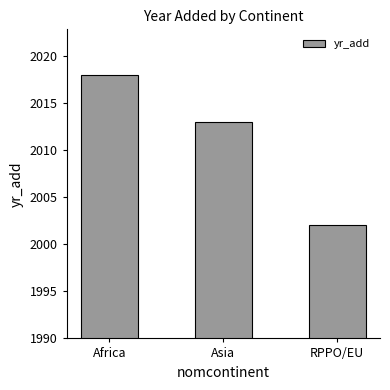

True or false: the data shows 2013 at Asia.

True